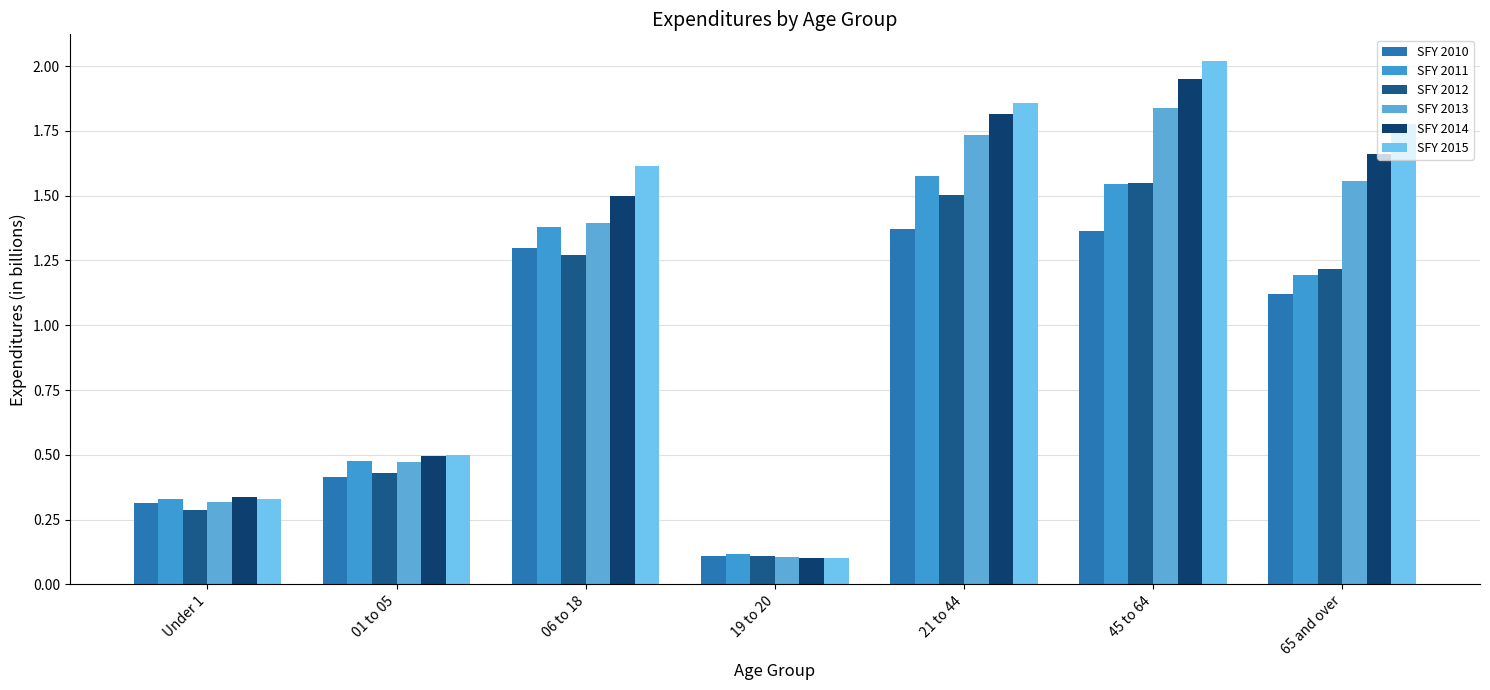

What position from the right is 01 to 05?

6